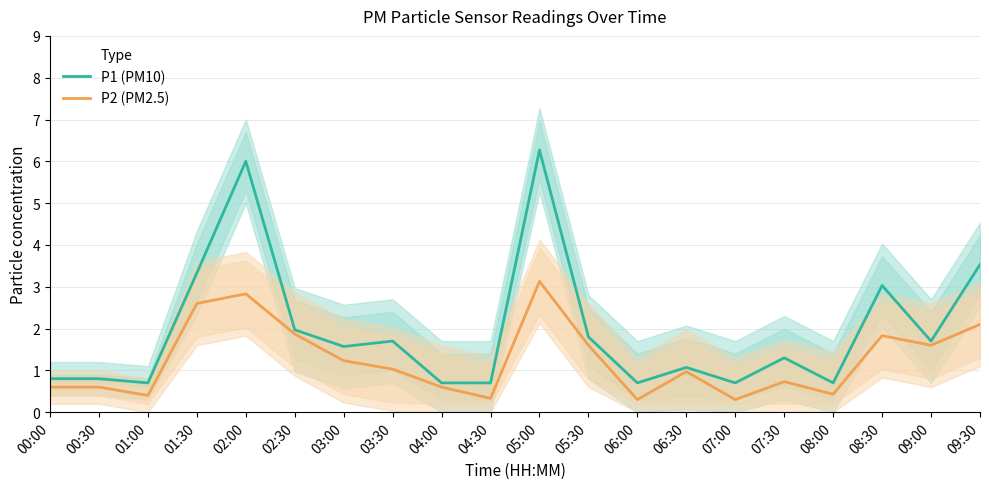

True or false: P2 (PM2.5) and P1 (PM10) intersect in this chart.

False